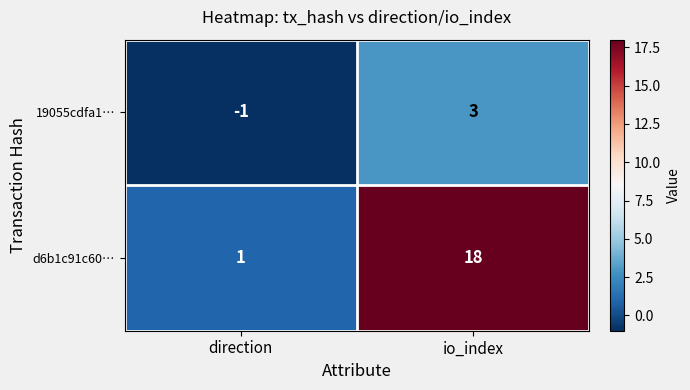

Reading left to right, list all the values displayed in this chart.

19055cdfa1…: -1	3
d6b1c91c60…: 1	18